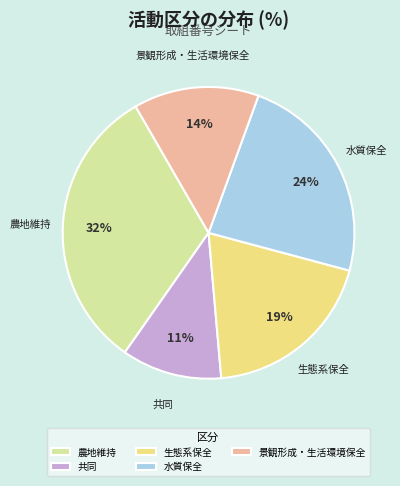

Which category has the biggest portion of the pie?

農地維持